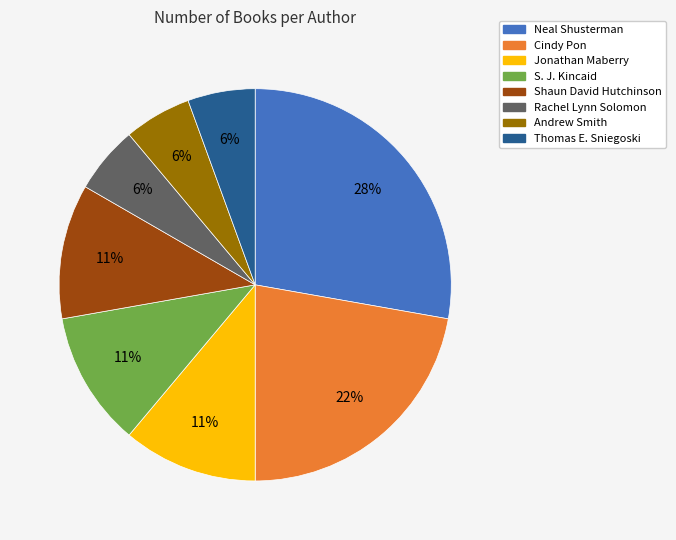

True or false: S. J. Kincaid accounts for 11% of the total.

True